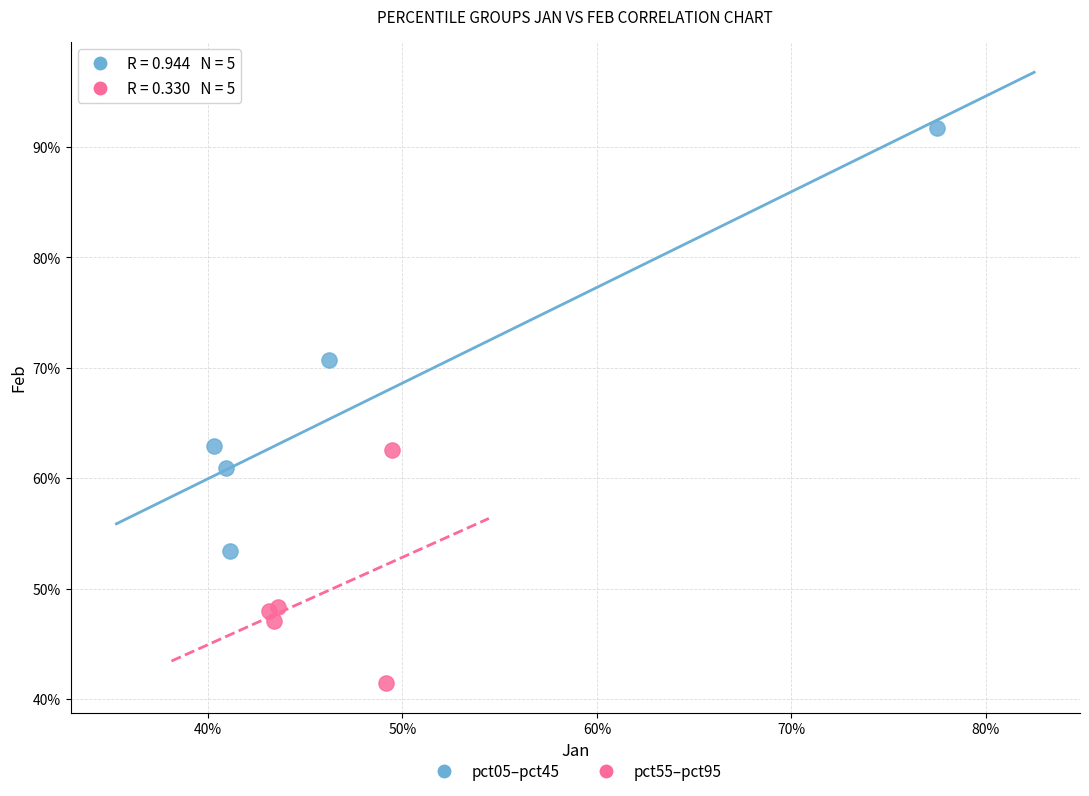

Which series contains the lowest Y value?

pct55–pct95